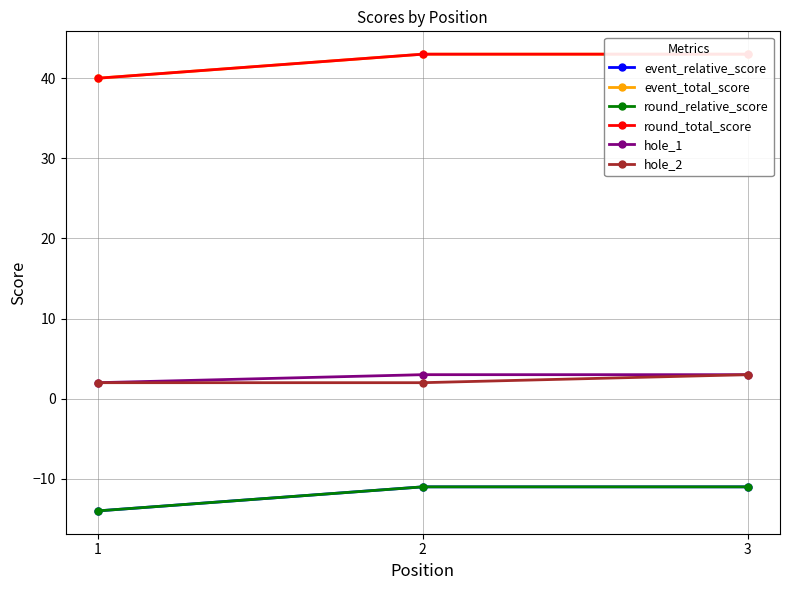

Rank the series at 3 from highest to lowest value.

event_total_score, round_total_score, hole_1, hole_2, event_relative_score, round_relative_score